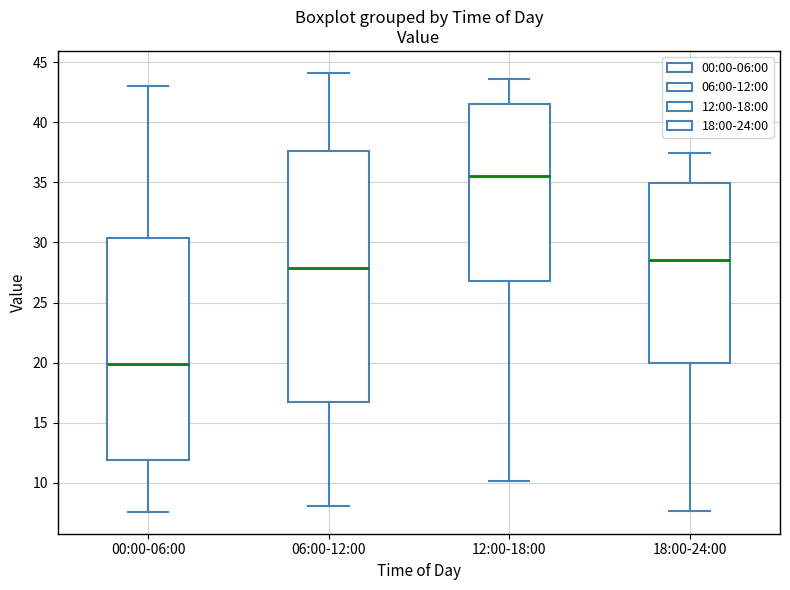

Reading left to right, read every box against the y-axis: the position of its median line, the range the box covers, and the ends of its whiskers. The values are not printed on the chart, so give them approximately, as read against the axis.

00:00-06:00: median 20.0, box 12.0 to 30.5, whiskers 7.5 to 43.0
06:00-12:00: median 28.0, box 17.0 to 37.5, whiskers 8.0 to 44.0
12:00-18:00: median 35.5, box 27.0 to 41.5, whiskers 10.0 to 43.5
18:00-24:00: median 28.5, box 20.0 to 35.0, whiskers 7.5 to 37.5